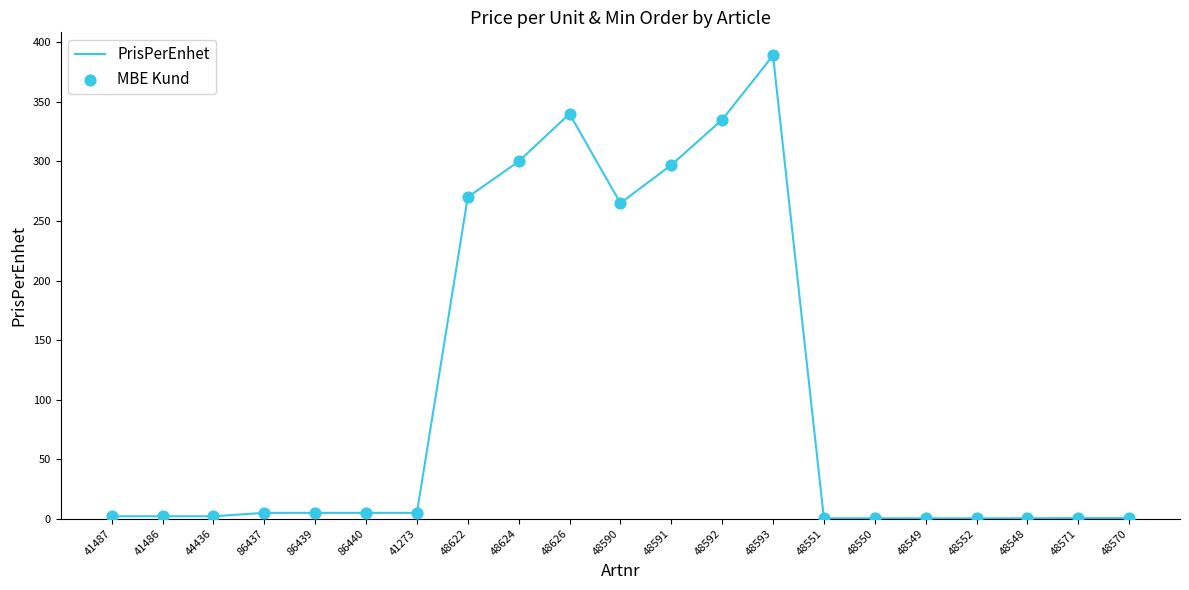

At which category does the chart reach its peak across all series?

48593